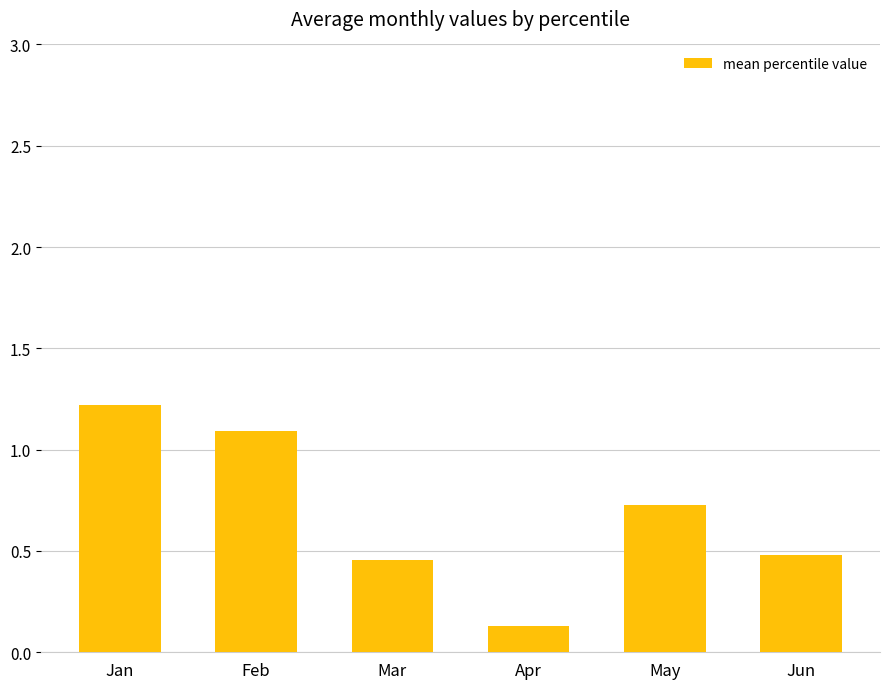

What is the smallest value displayed?

0.1